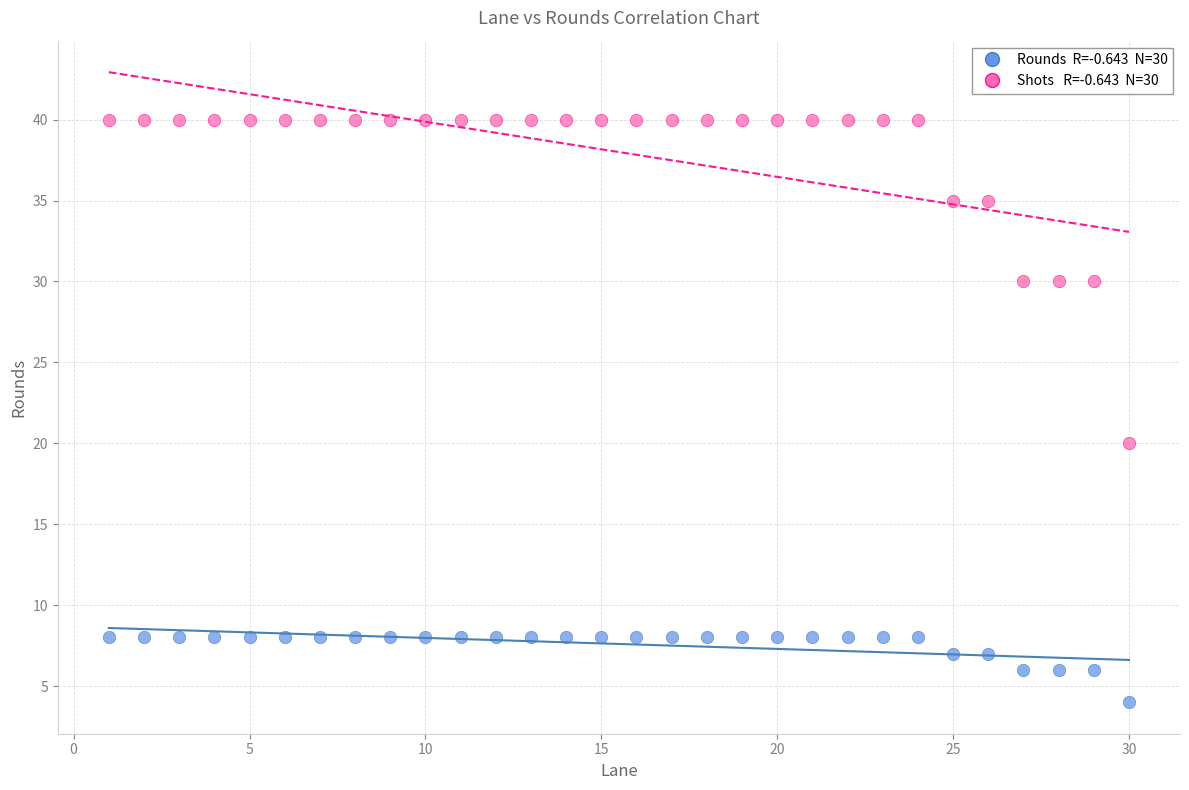

Across all series, what Y value is closest to 22?

20